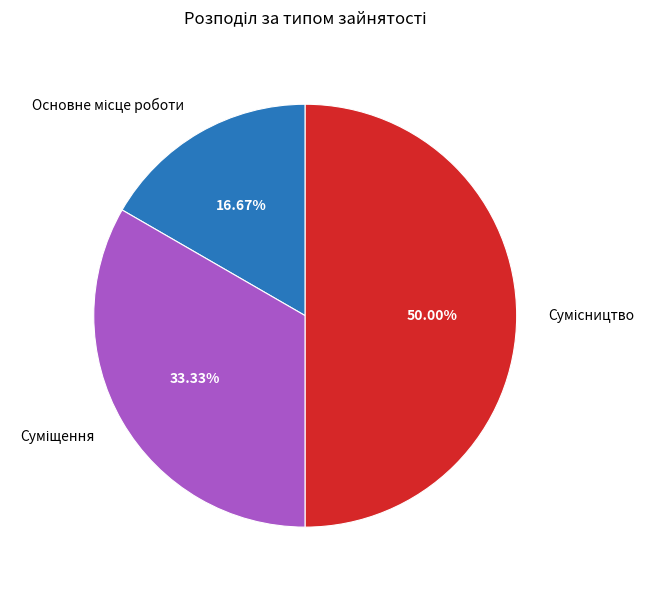

Between Сумісництво and Суміщення, which is larger?

Сумісництво